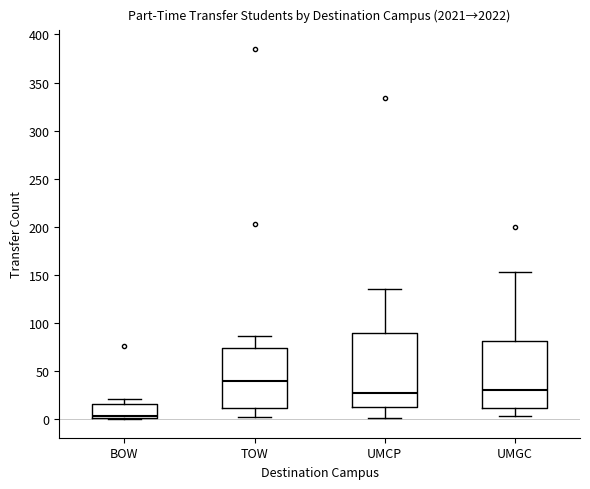

Which box is the tallest, from its lower edge to its upper edge?

UMCP